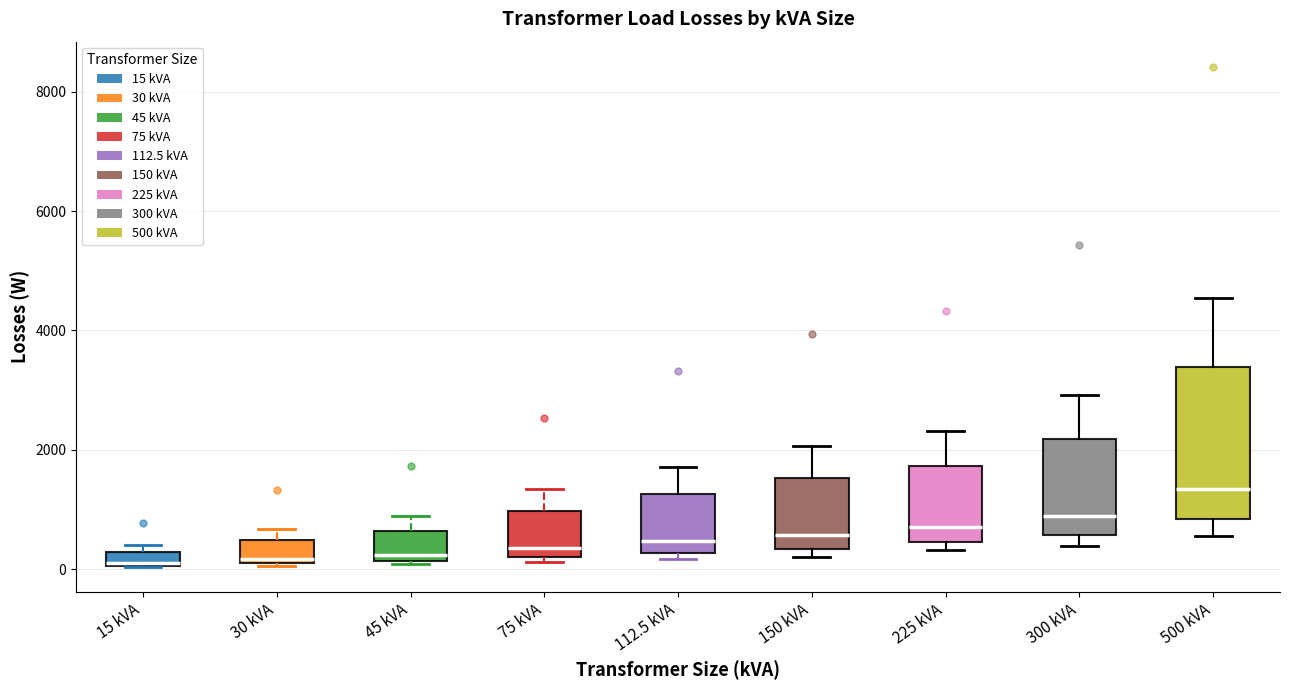

Where does the upper whisker of the box for 225 kVA end on the y-axis? The values are not printed on the chart, so give them approximately, as read against the axis.

2400